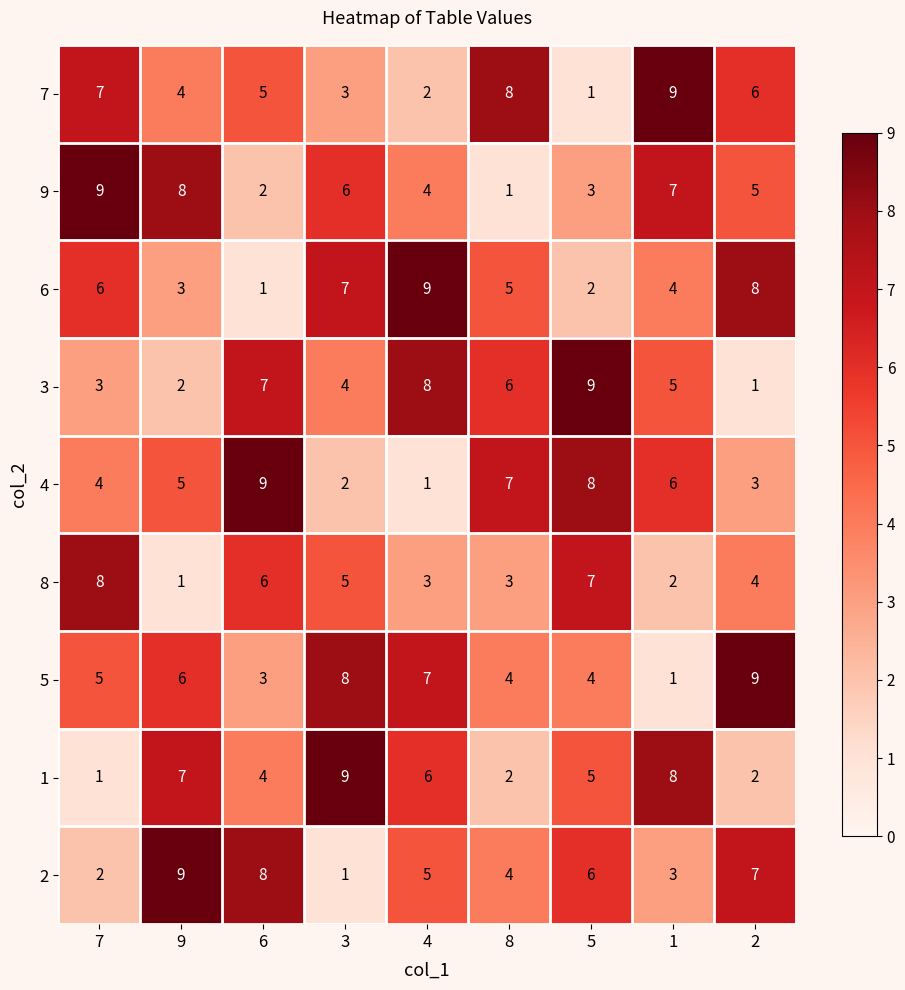

The value of 5 at 2 is 9. True or false?

True